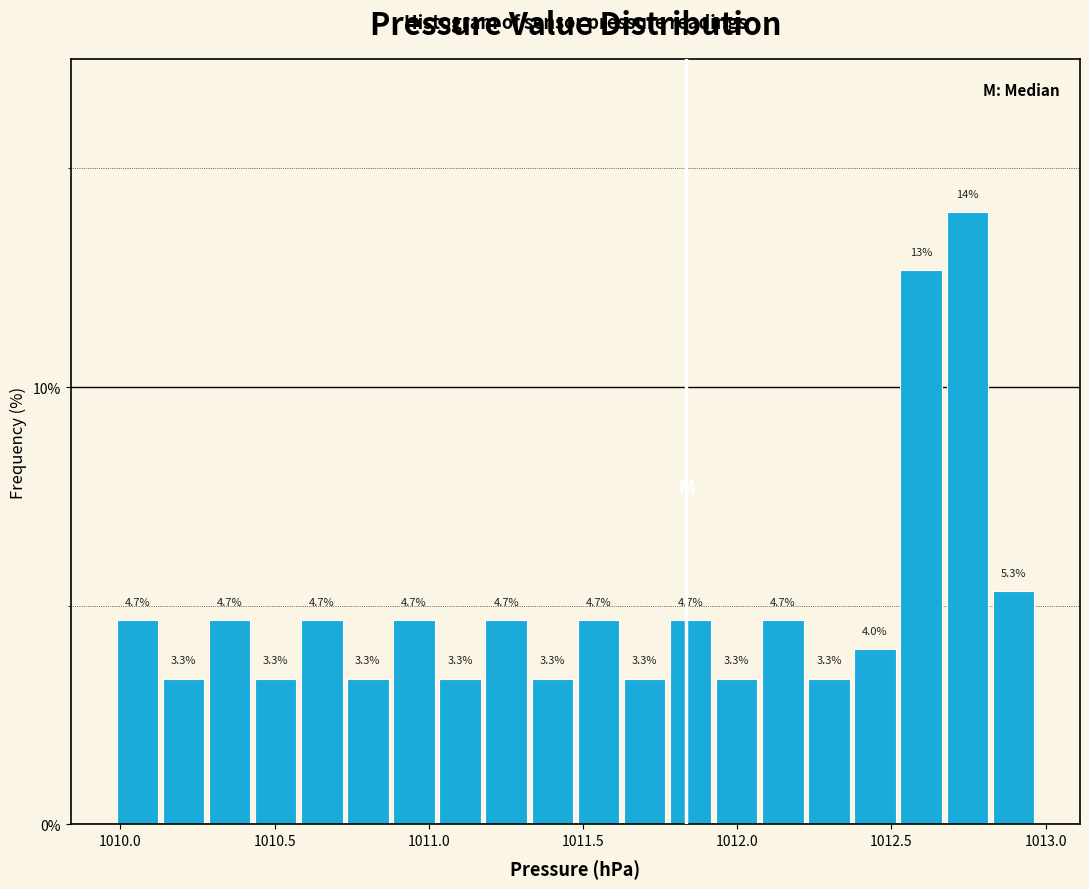

Around what value on the x-axis is the tallest bar? Give the approximate position of its centre, as read against the axis.

1012.75